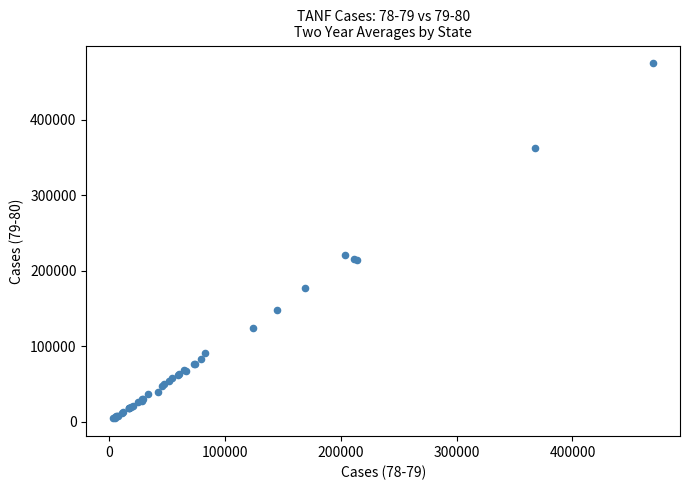

What Y value in the scatter plot is closest to 239419?

220589.0